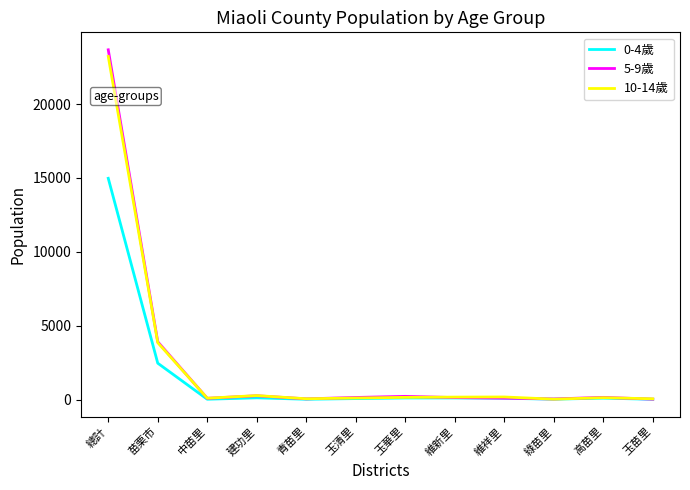

What is the total value across all series at 苗栗市?

10226